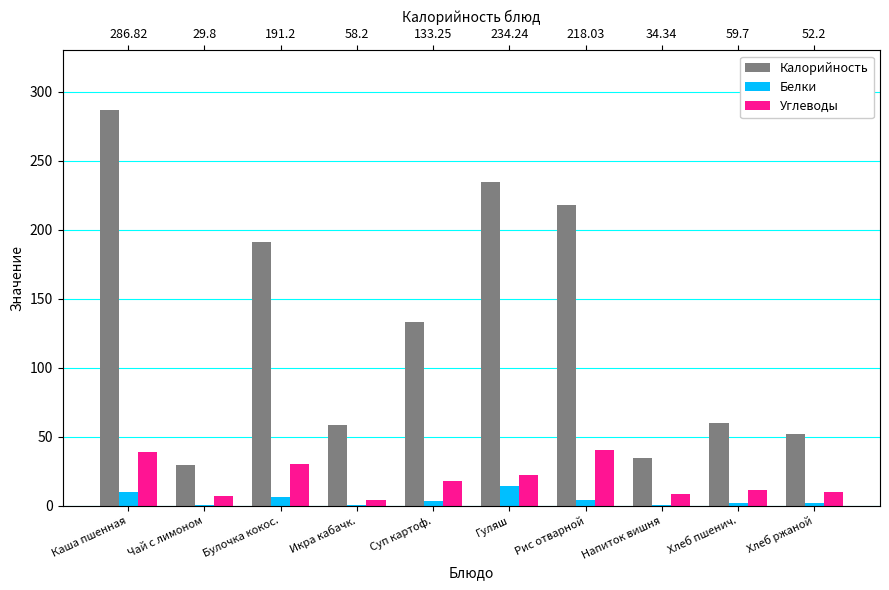

The value of Калорийность at Напиток вишня is 34.3. True or false?

True